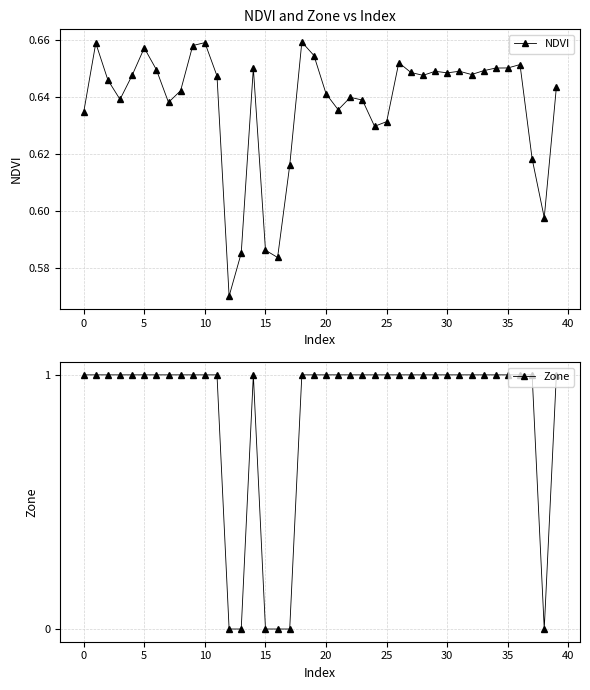

How many interior local valleys does the NDVI series have?

10